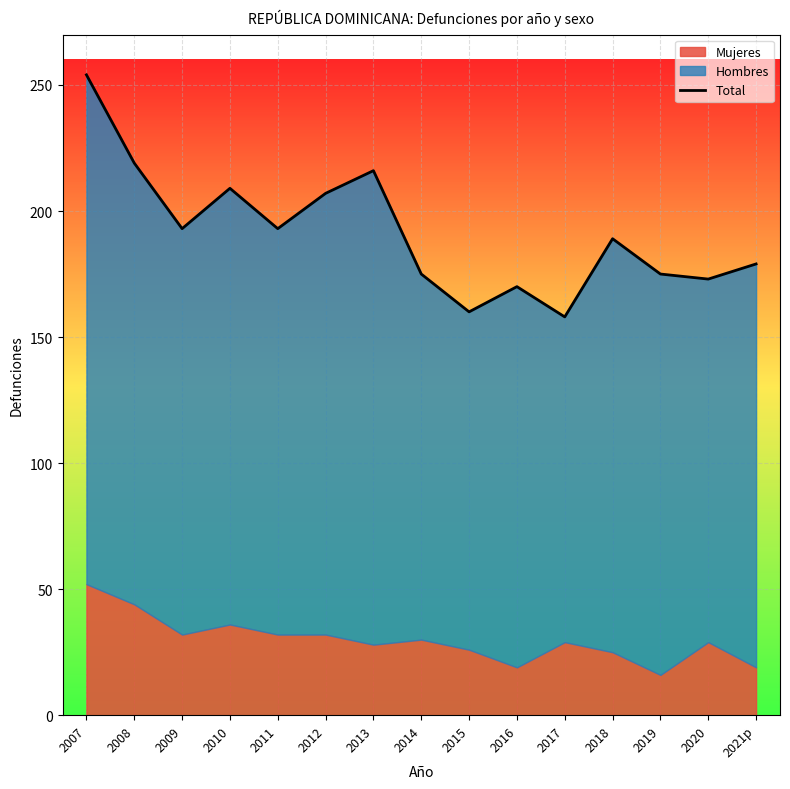

What position from the left is 2008?

2